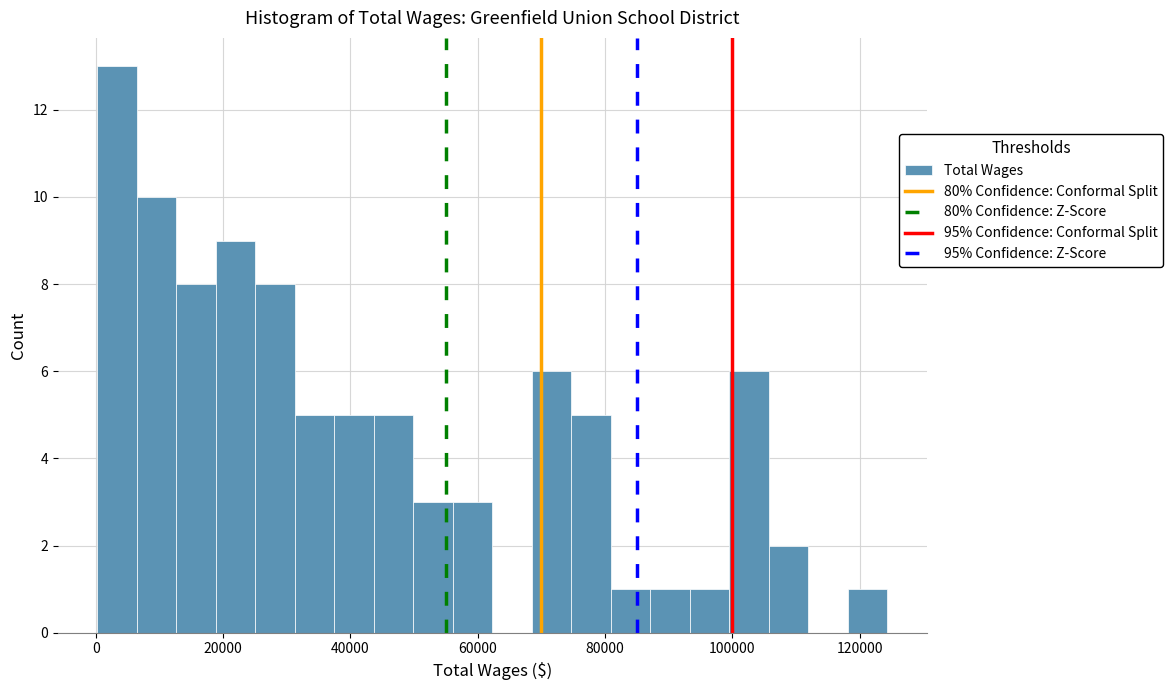

Around what value on the x-axis is the tallest bar? Give the approximate position of its centre, as read against the axis.

4000